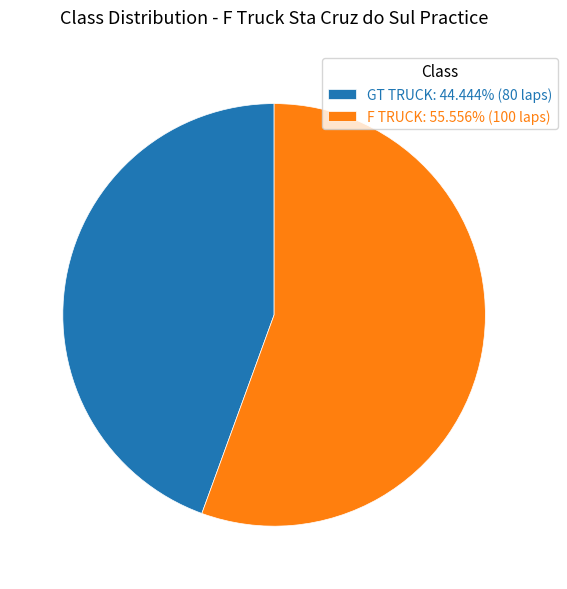

Combined, do F TRUCK: 55.556% (100 laps) and GT TRUCK: 44.444% (80 laps) account for over 50%?

Yes